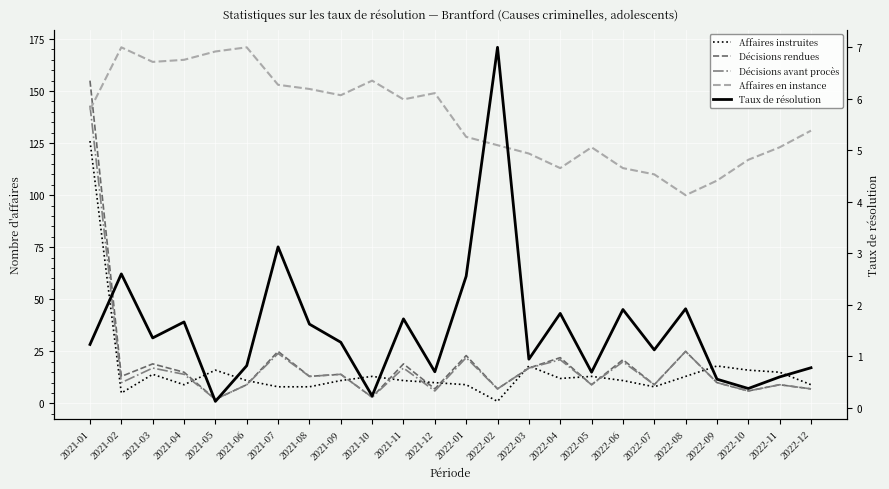

What are all the series names shown in the legend?

Affaires instruites, Décisions rendues, Décisions avant procès, Affaires en instance, Taux de résolution